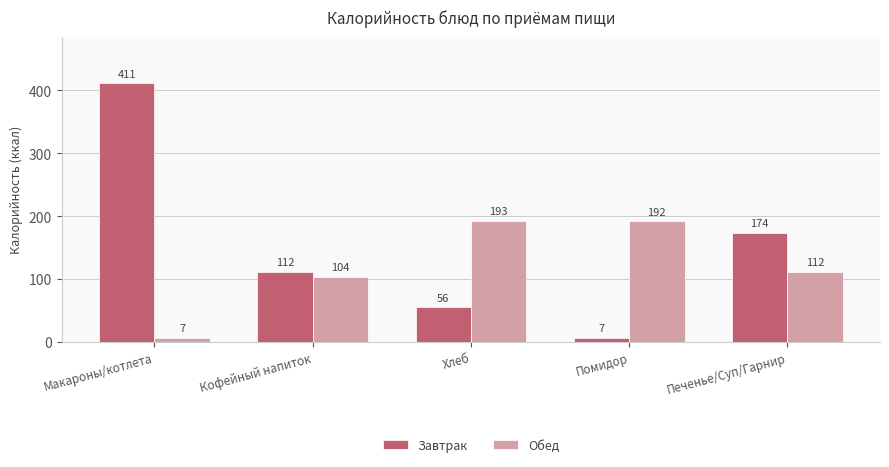

How many distinct data groups are displayed?

2